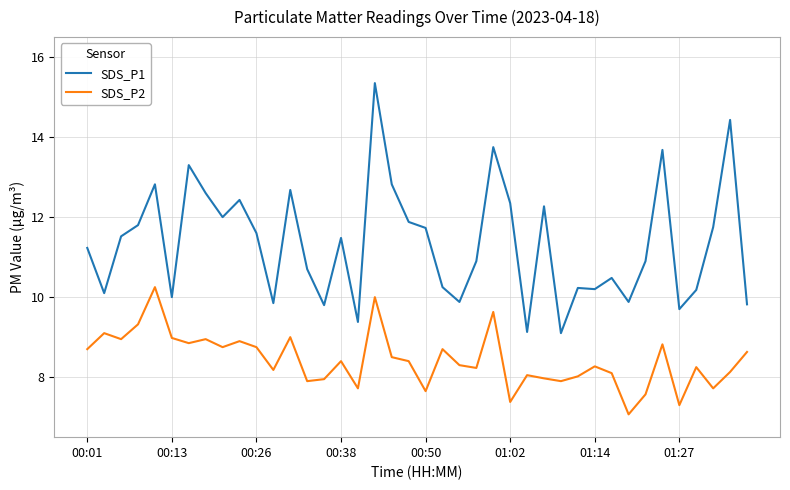

Rank the series by their average value, from highest to lowest.

SDS_P1, SDS_P2